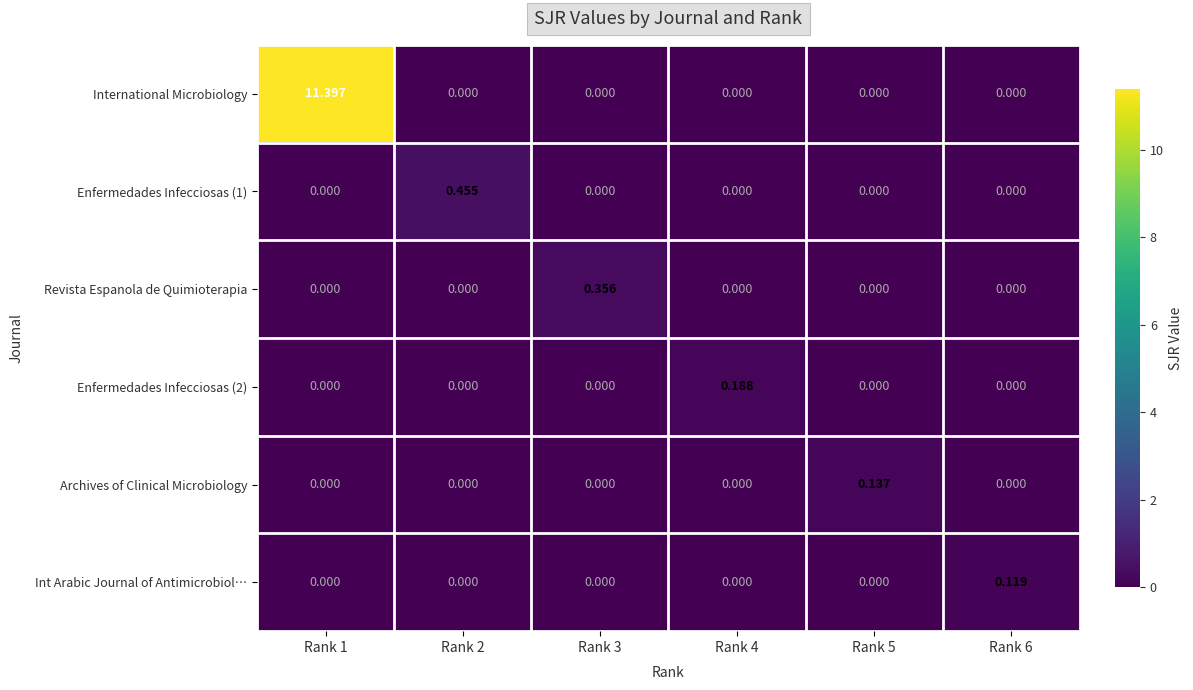

Which series has the largest total across all categories?

International Microbiology